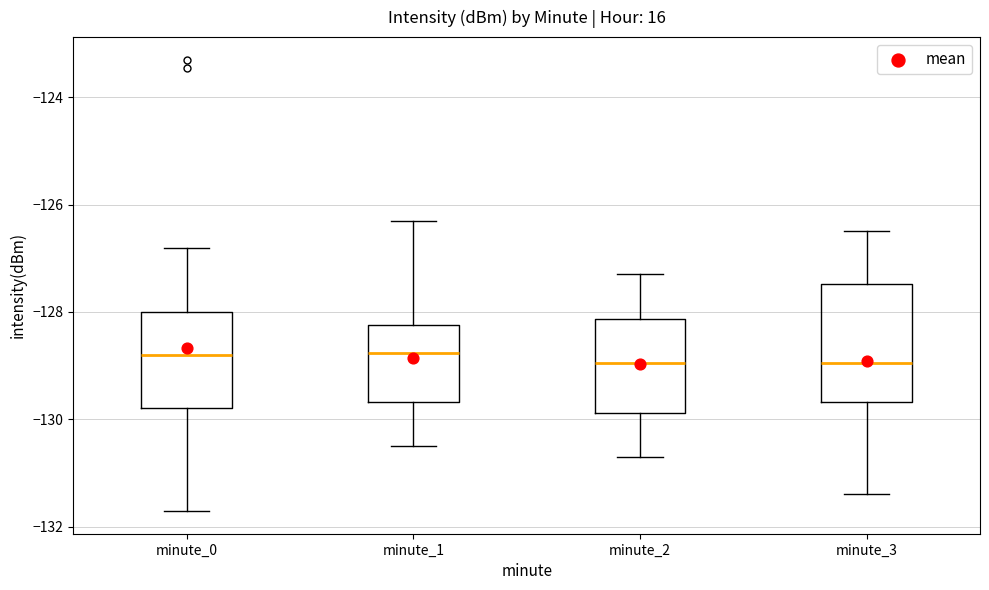

Reading left to right, read every box against the y-axis: the position of its median line, the range the box covers, and the ends of its whiskers. The values are not printed on the chart, so give them approximately, as read against the axis.

minute_0: median -128.8, box -129.8 to -128.0, whiskers -131.8 to -126.8
minute_1: median -128.8, box -129.6 to -128.2, whiskers -130.4 to -126.2
minute_2: median -129.0, box -129.8 to -128.2, whiskers -130.6 to -127.2
minute_3: median -129.0, box -129.6 to -127.4, whiskers -131.4 to -126.4